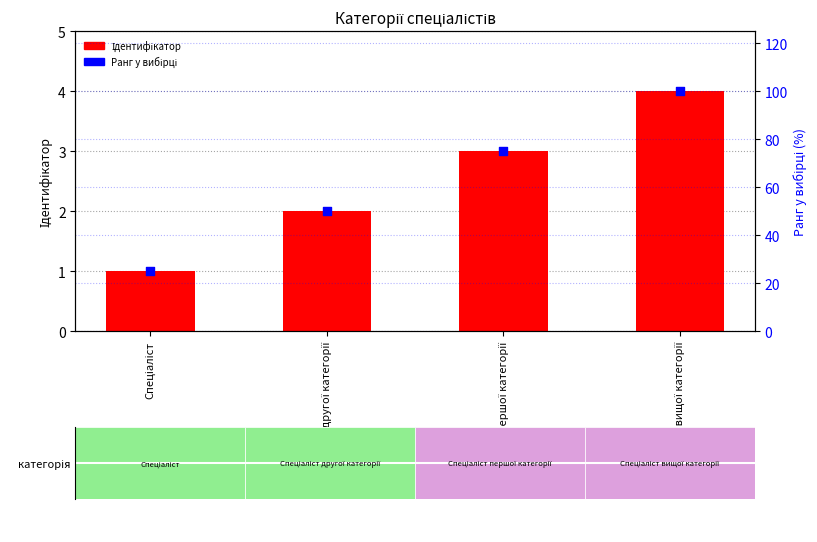

Which series has the widest spread of Y values?

Ранг у вибірці